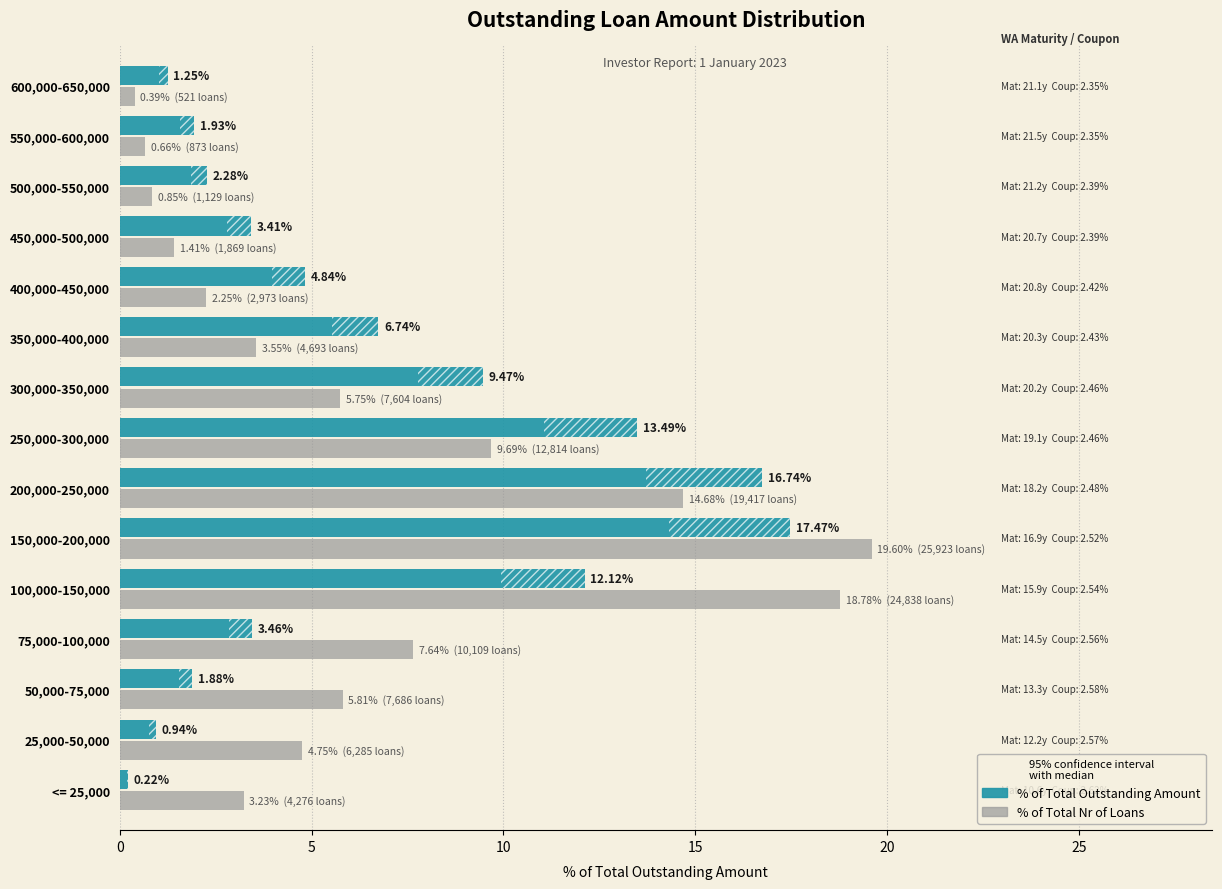

List the labels in order of % of Total Outstanding Amount value, smallest first.

<= 25,000, 25,000-50,000, 600,000-650,000, 50,000-75,000, 550,000-600,000, 500,000-550,000, 450,000-500,000, 75,000-100,000, 400,000-450,000, 350,000-400,000, 300,000-350,000, 100,000-150,000, 250,000-300,000, 200,000-250,000, 150,000-200,000